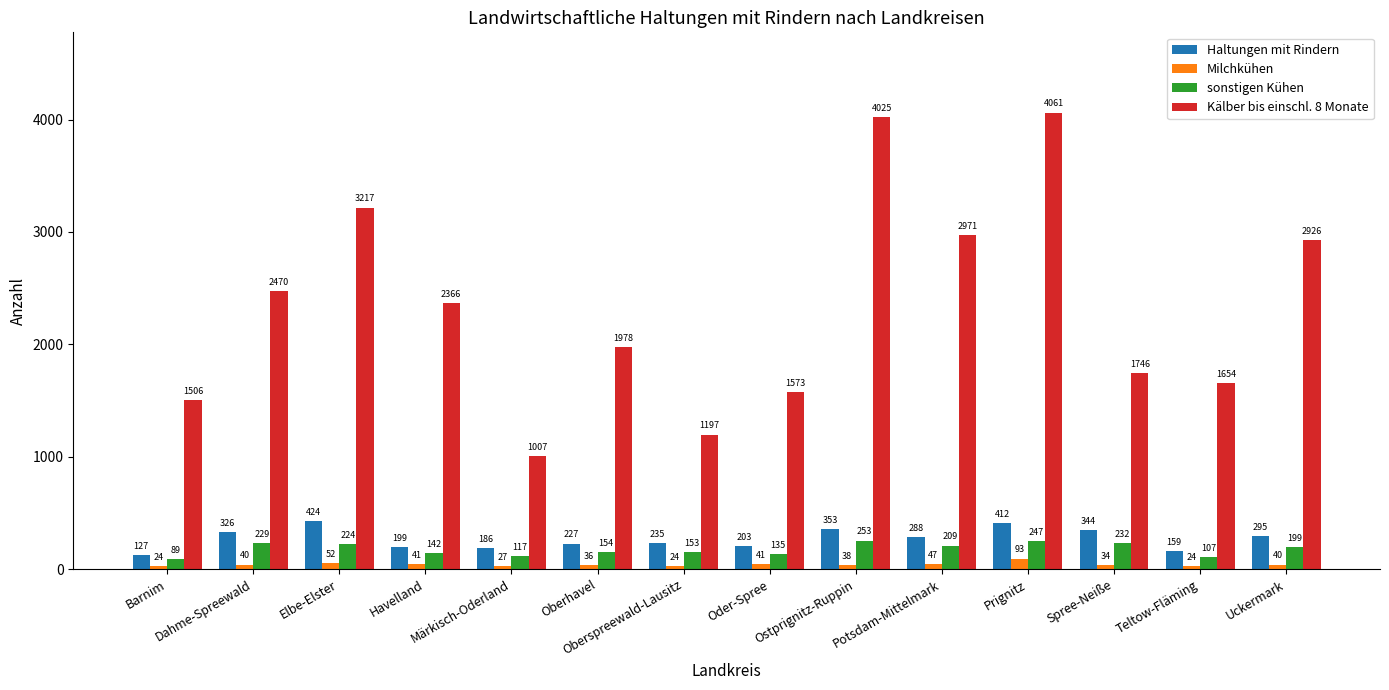

How many categories are shown in the chart?

14